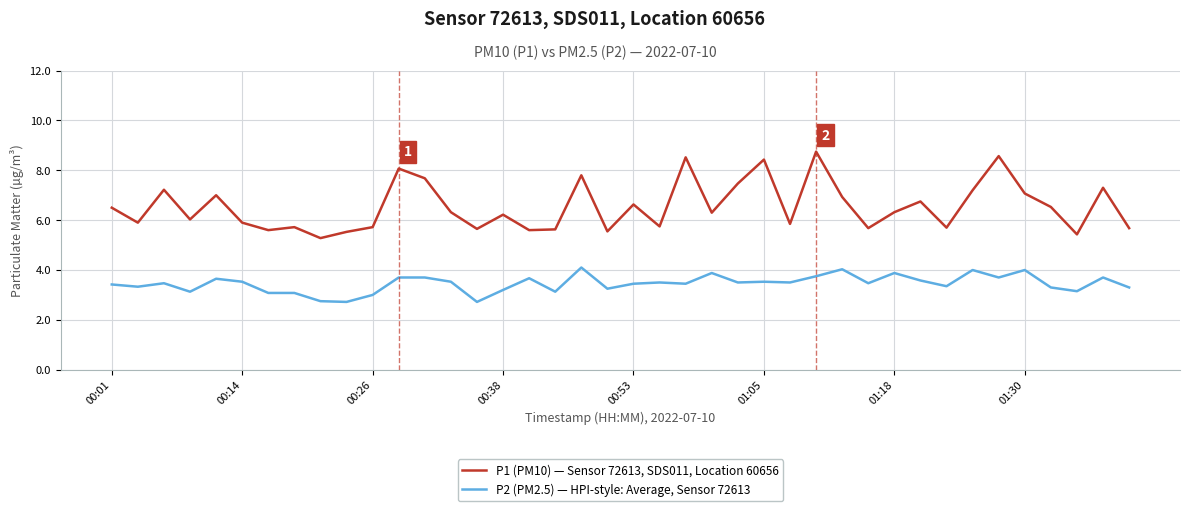

True or false: P1 (PM10) — Sensor 72613, SDS011, Location 60656 has more than 0 interior local peaks.

True